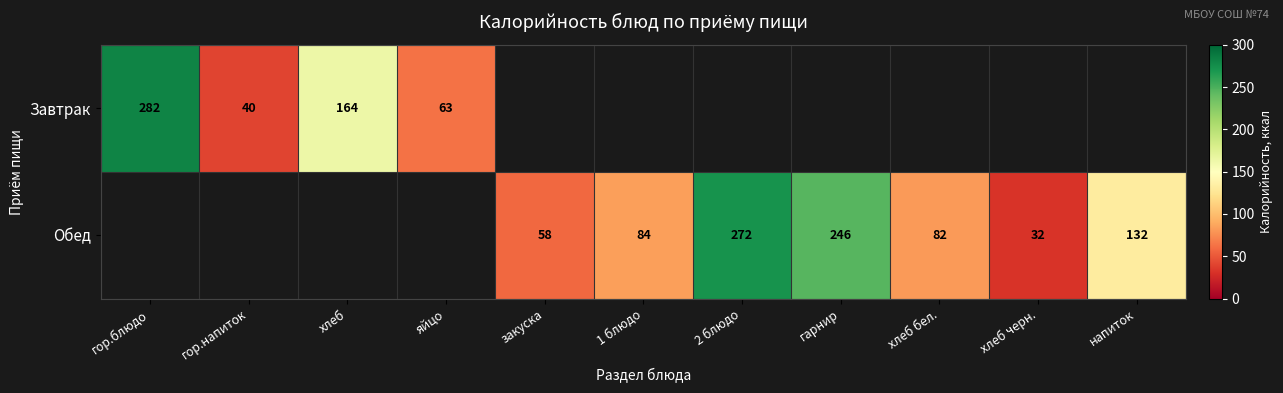

The Завтрак series shows 282 at гор.блюдо. True or false?

True